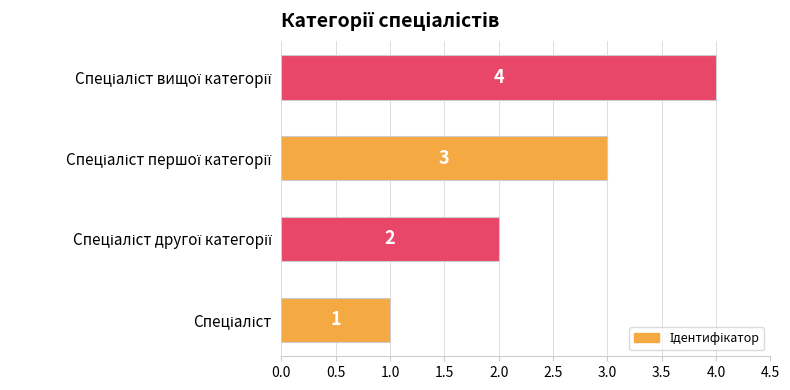

How many data points are less than 3?

2